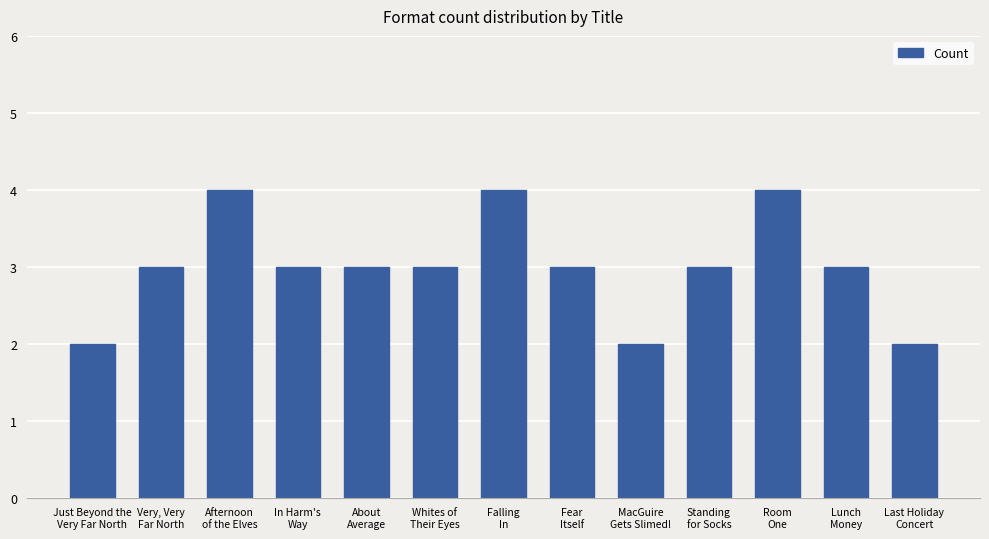

Reading right to left, transcribe all the data shown in this chart.

Last Holiday
Concert=2	Lunch
Money=3	Room
One=4	Standing
for Socks=3	MacGuire
Gets Slimed!=2	Fear
Itself=3	Falling
In=4	Whites of
Their Eyes=3	About
Average=3	In Harm's
Way=3	Afternoon
of the Elves=4	Very, Very
Far North=3	Just Beyond the
Very Far North=2